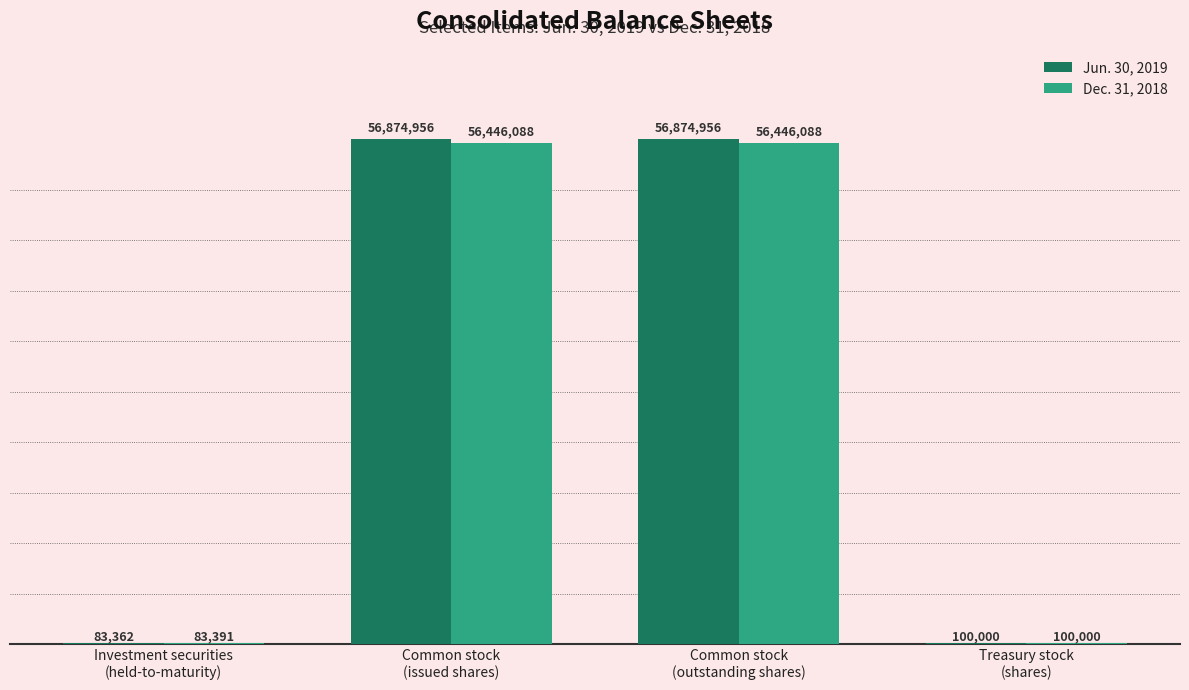

What are all the series names shown in the legend?

Jun. 30, 2019, Dec. 31, 2018